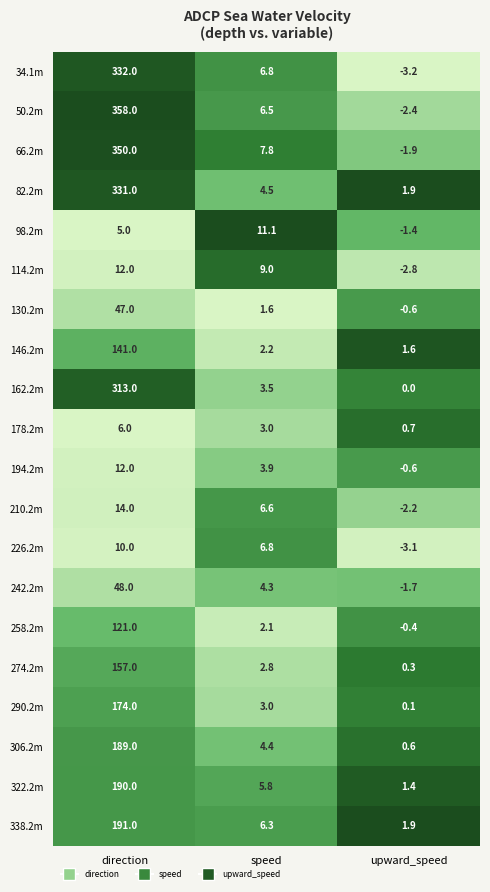

The value of 34.1m at upward_speed is -3.2. True or false?

True